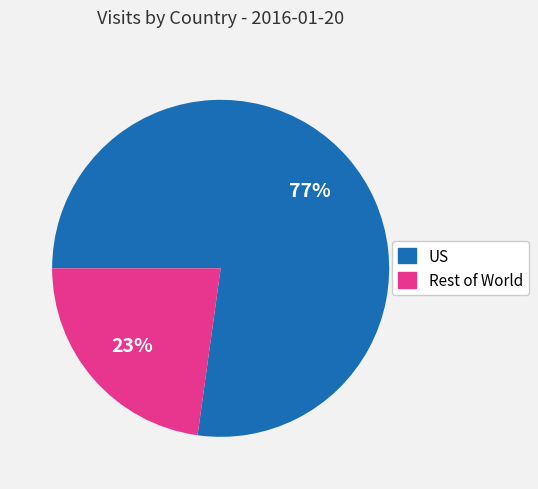

True or false: US accounts for 82% of the total.

False